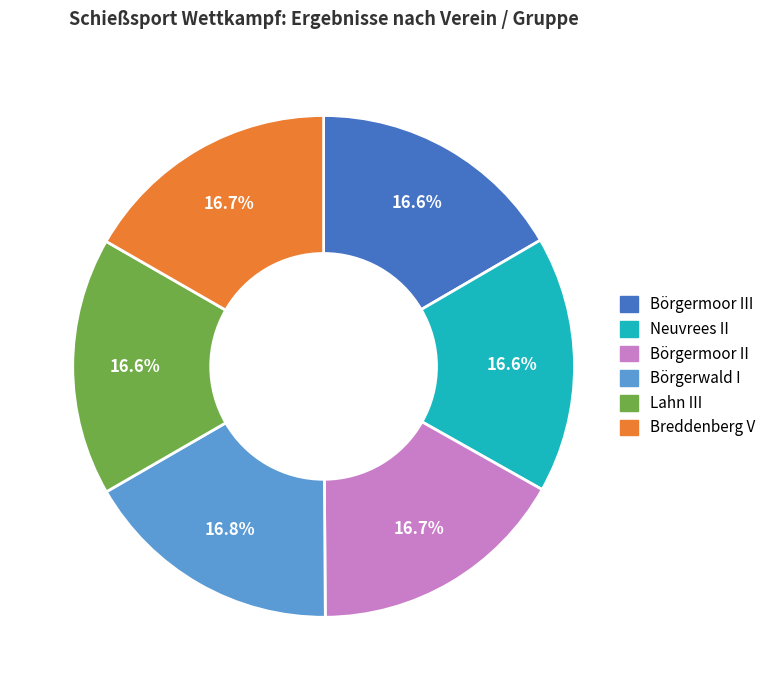

Combined, do Neuvrees II and Börgerwald I account for over 50%?

No